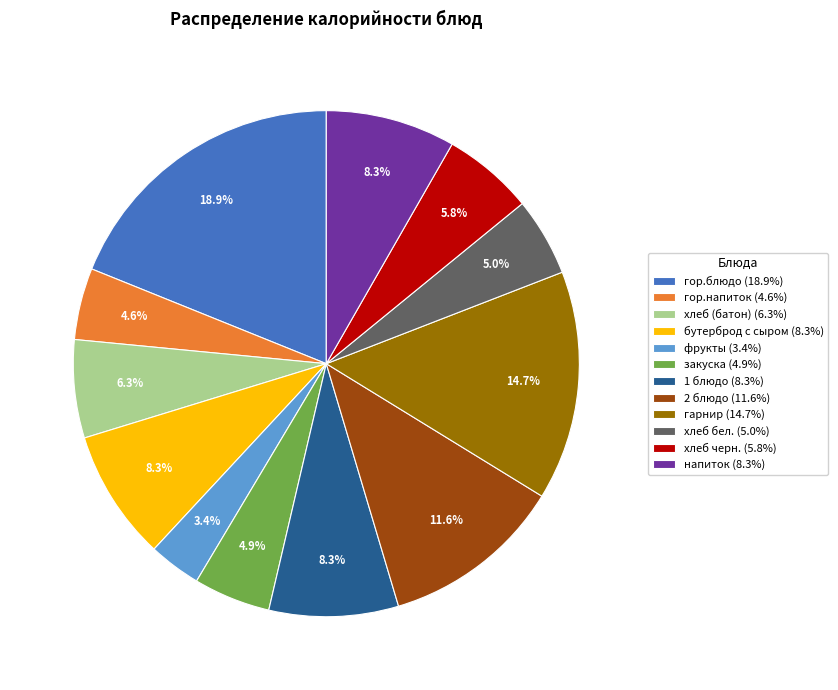

What percentage do бутерброд с сыром and гор.блюдо together represent?

27.2%